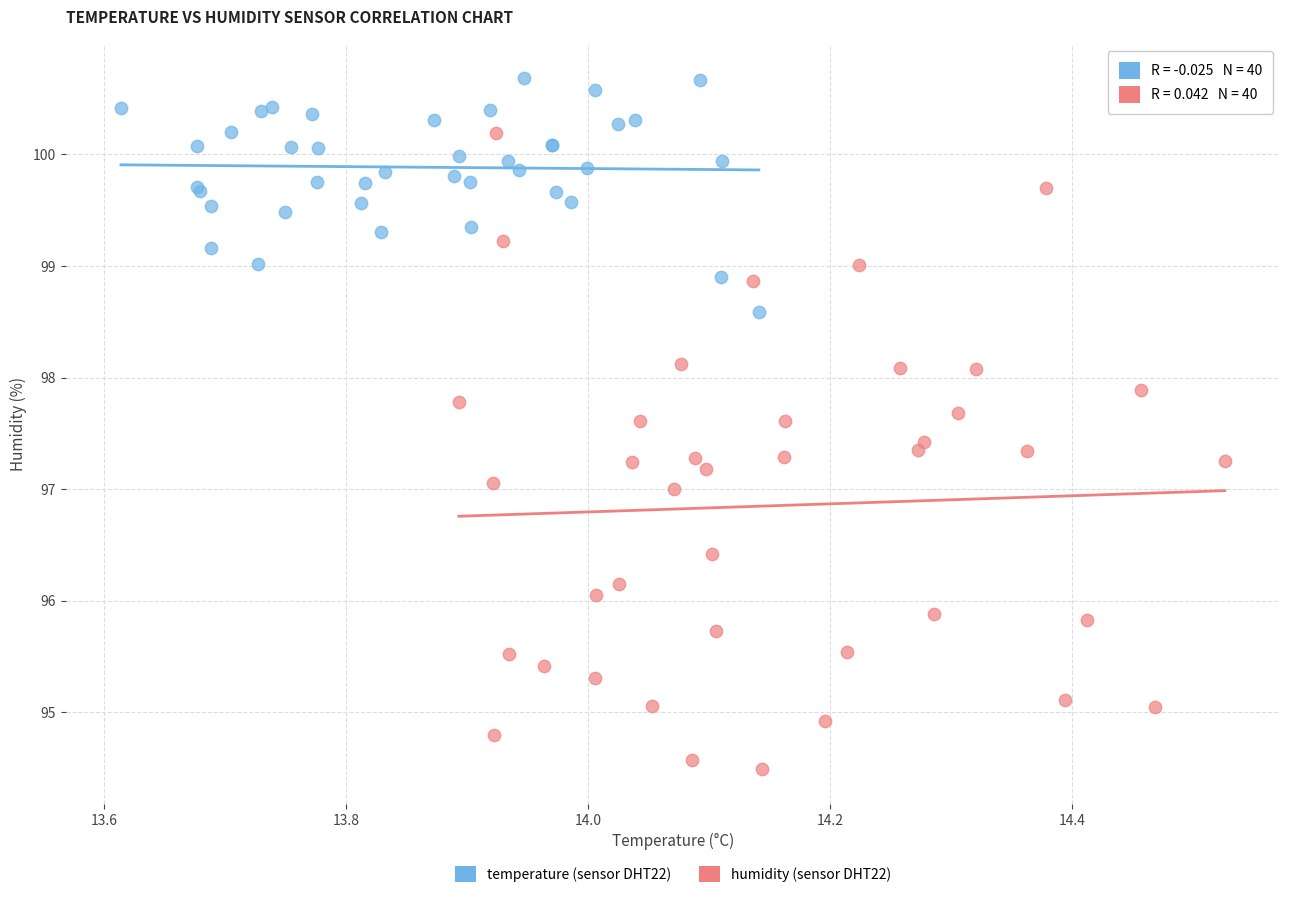

Which series contains the highest Y value?

temperature (sensor DHT22)